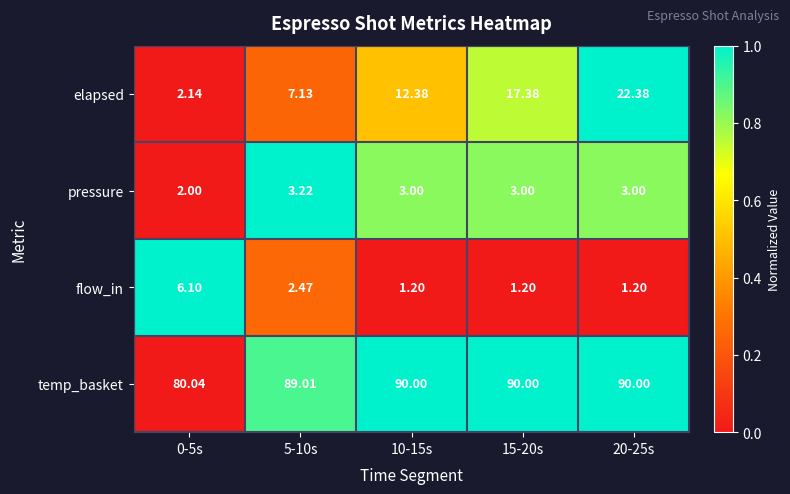

What is the total value across all series at 20-25s?

116.6